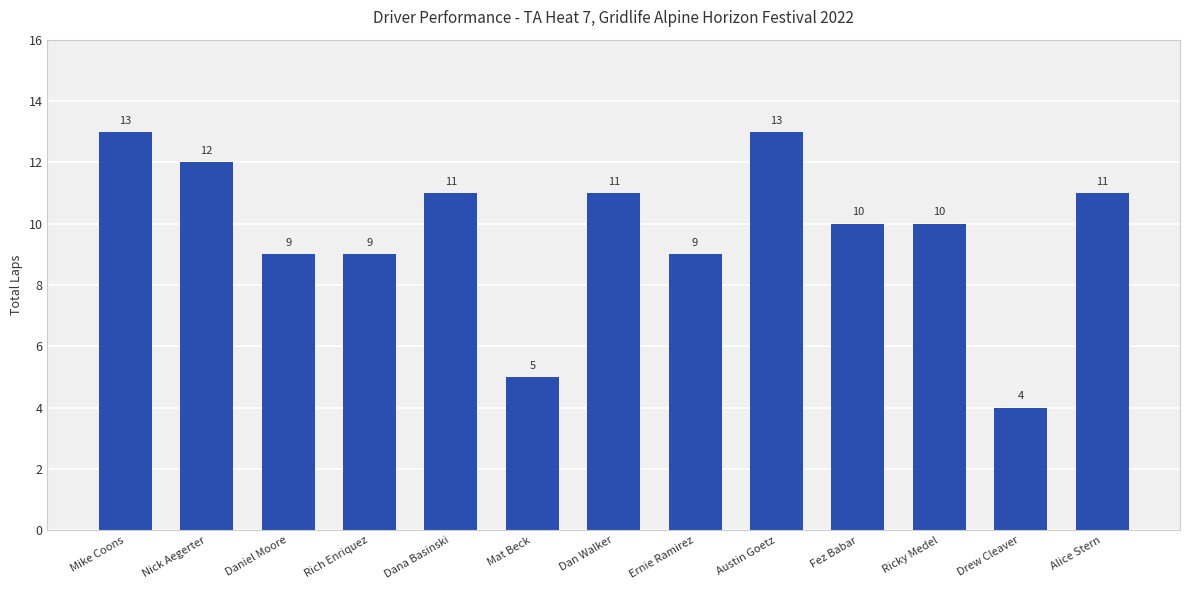

Between Daniel Moore and Dan Walker, which is larger?

Dan Walker